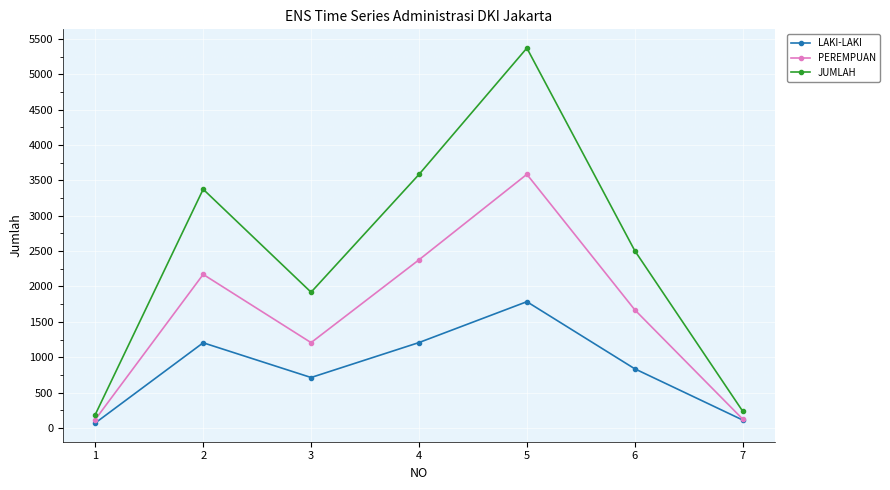

The value of PEREMPUAN at 4 is 2377. True or false?

True